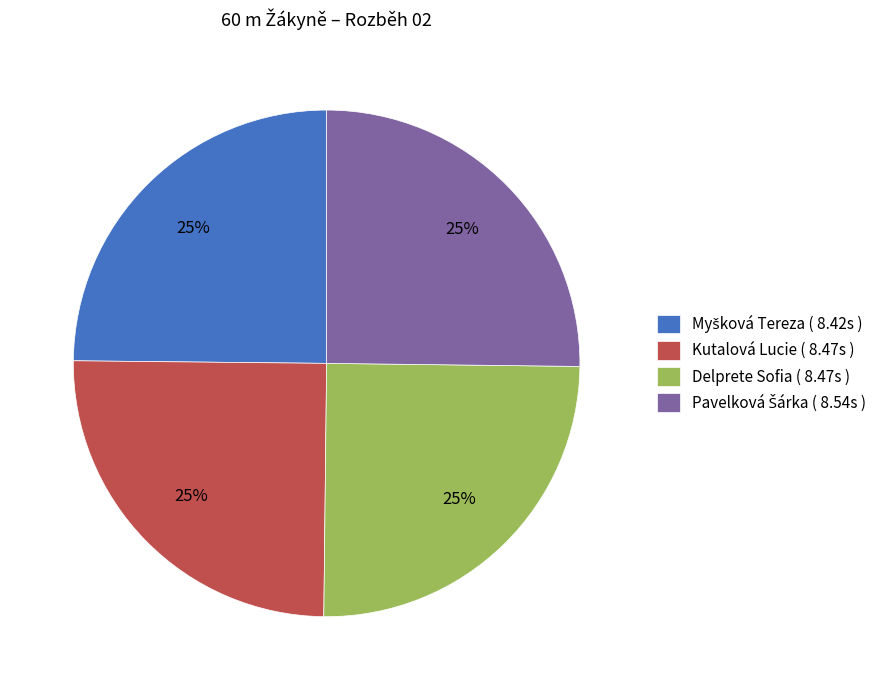

What percentage is the Kutalová Lucie ( 8.47s ) slice, to the nearest percent?

25%